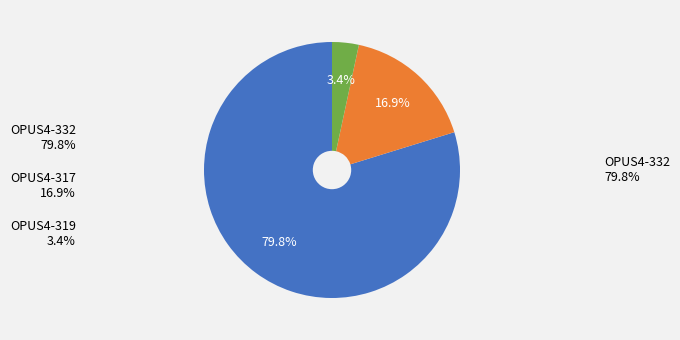

Is there any slice that represents more than half of the pie?

Yes